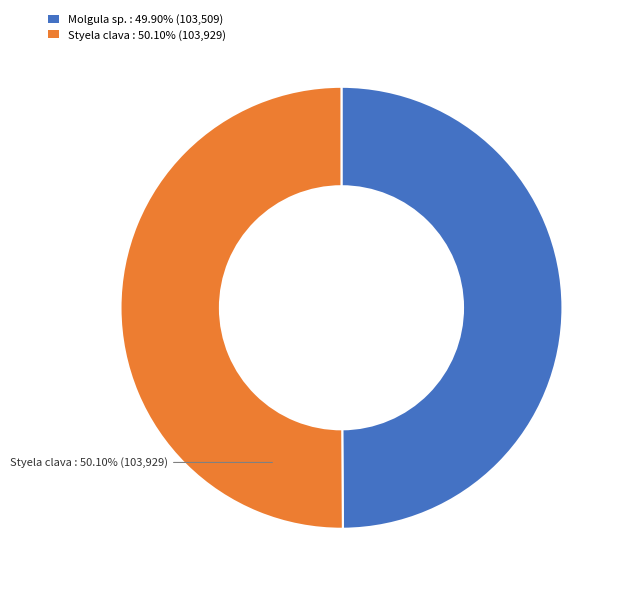

Approximately how many times larger is the value at Molgula sp. : 49.90% (103,509) compared to Styela clava : 50.10% (103,929)?

1.0